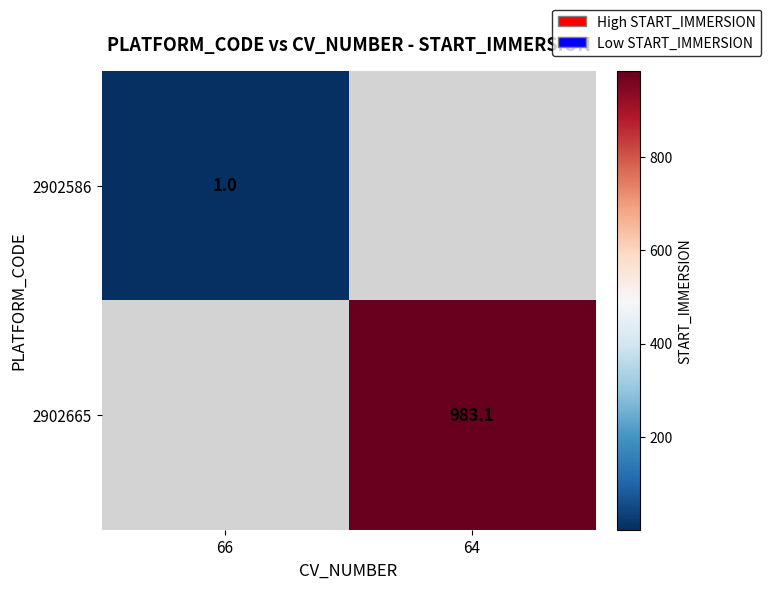

The 2902665 series shows 983.1 at 64. True or false?

True